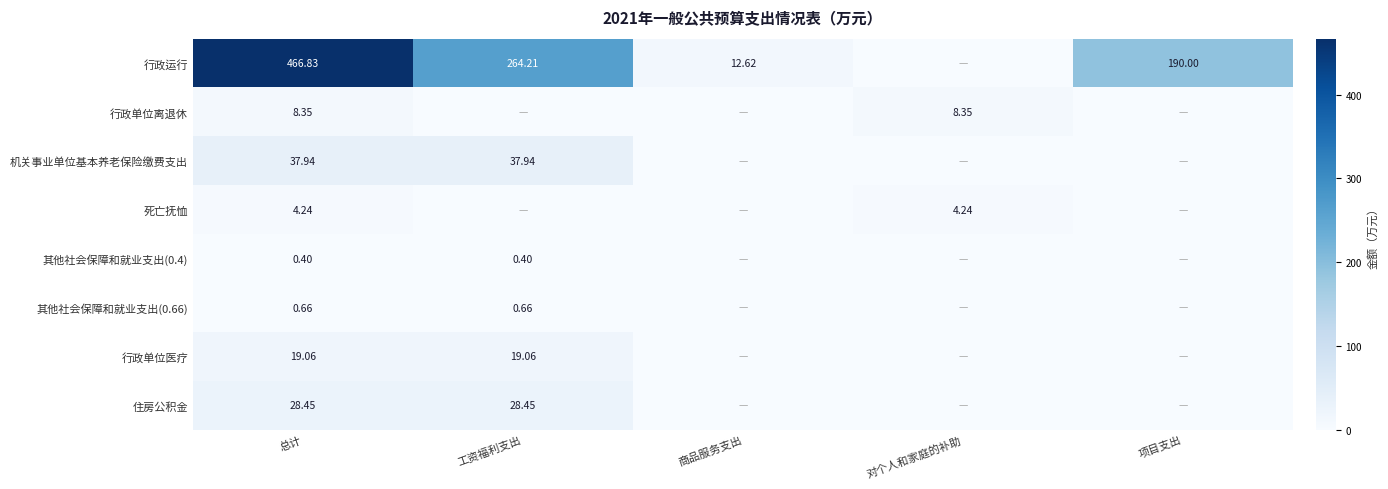

Is the value of 其他社会保障和就业支出(0.4) at 工资福利支出 greater than the value of 行政单位离退休 at 对个人和家庭的补助?

No